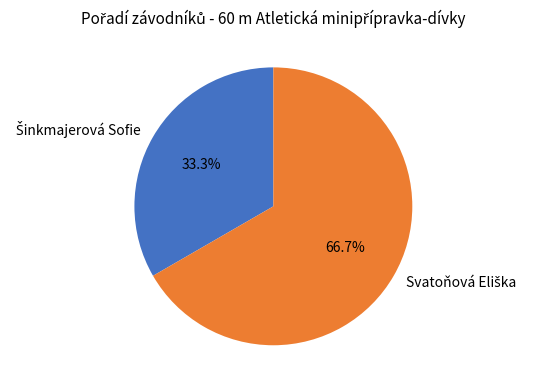

How many segments does this pie chart have?

2